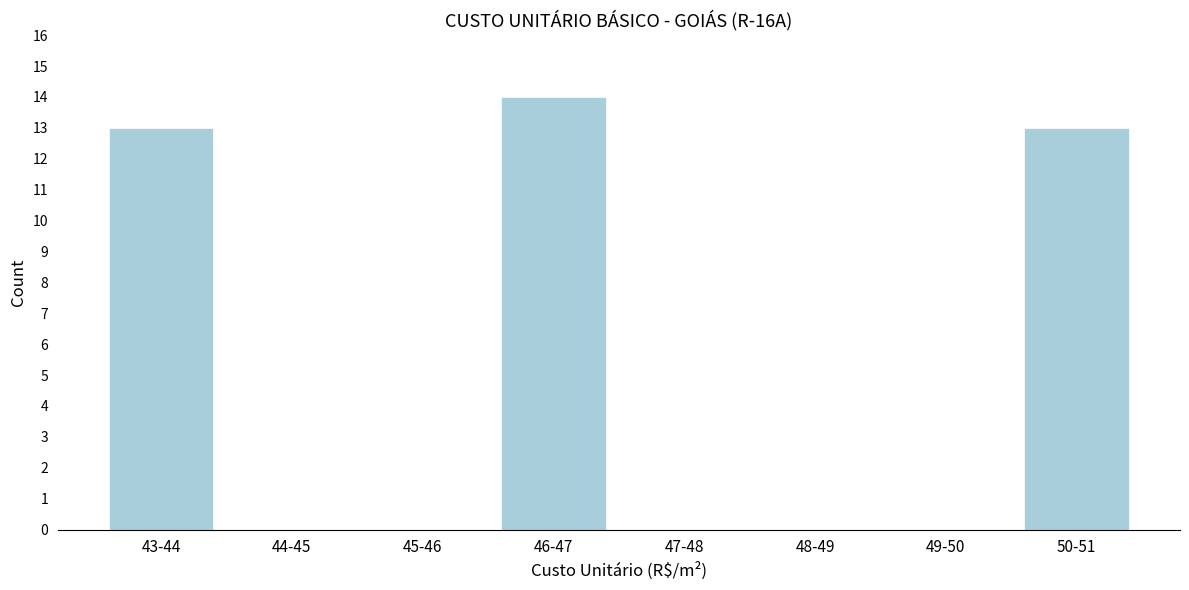

Reading left to right, transcribe all the data shown in this chart.

43-44=13	44-45=0	45-46=0	46-47=14	47-48=0	48-49=0	49-50=0	50-51=13